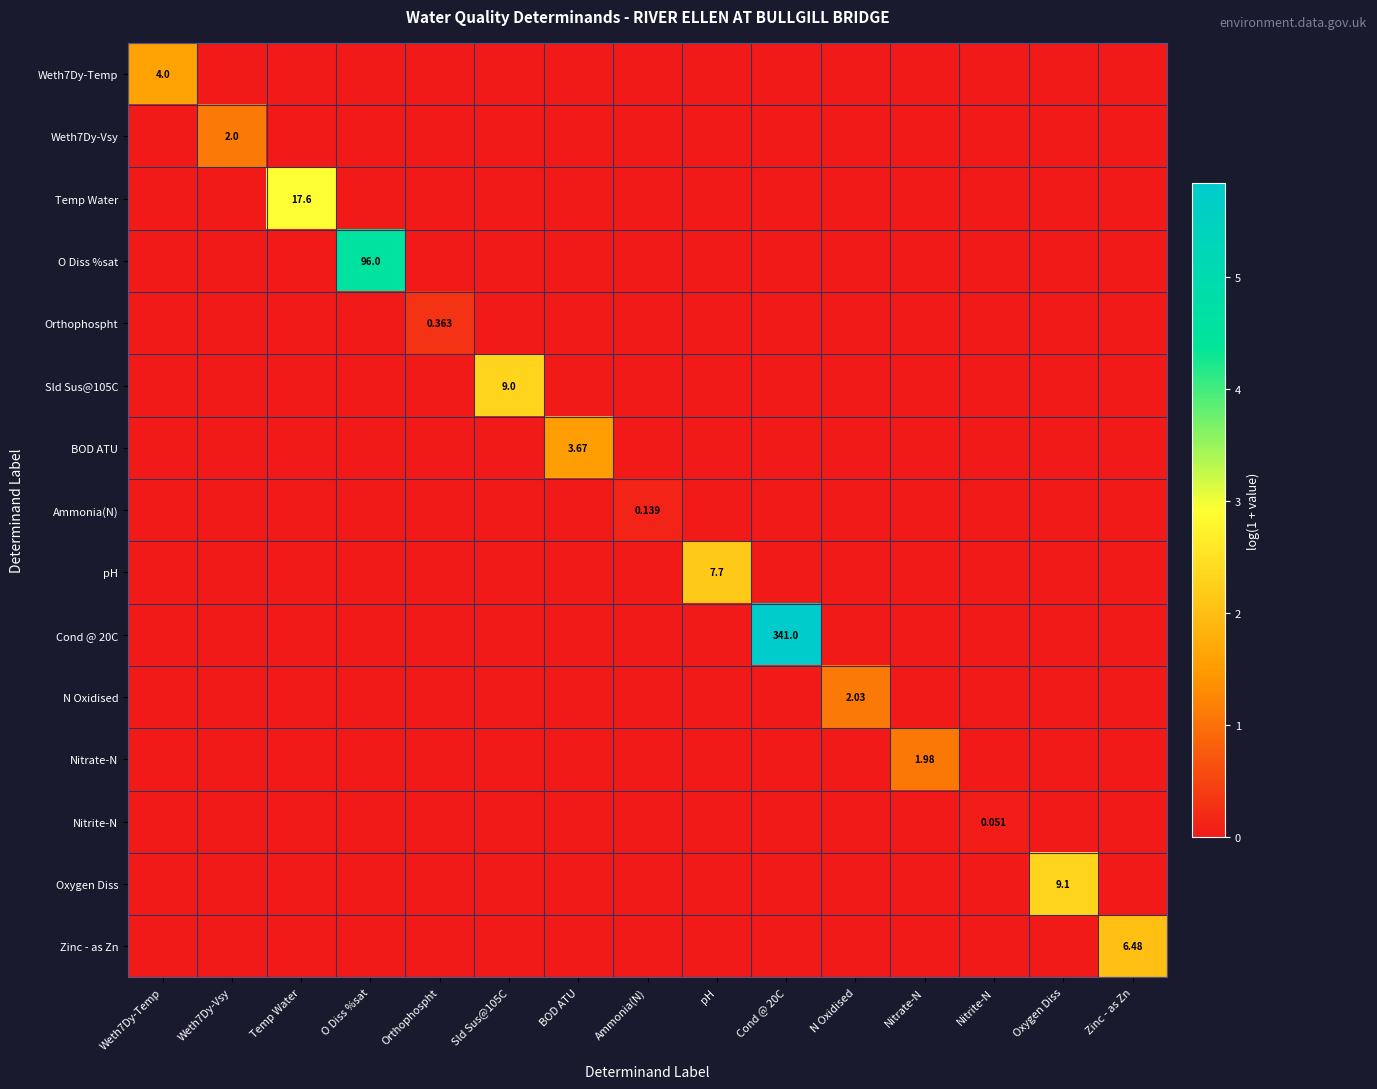

Which series changed the most between Weth7Dy-Vsy and pH?

pH